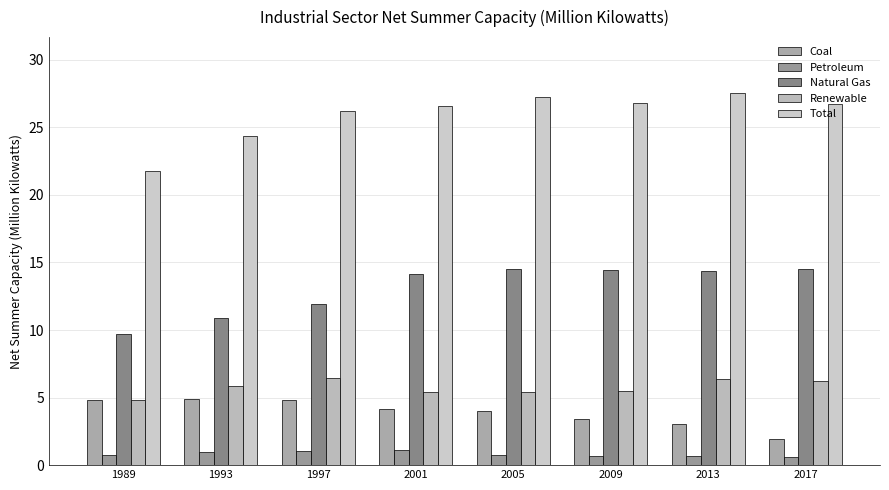

True or false: Natural Gas has a value of 19.9 at 2017.

False